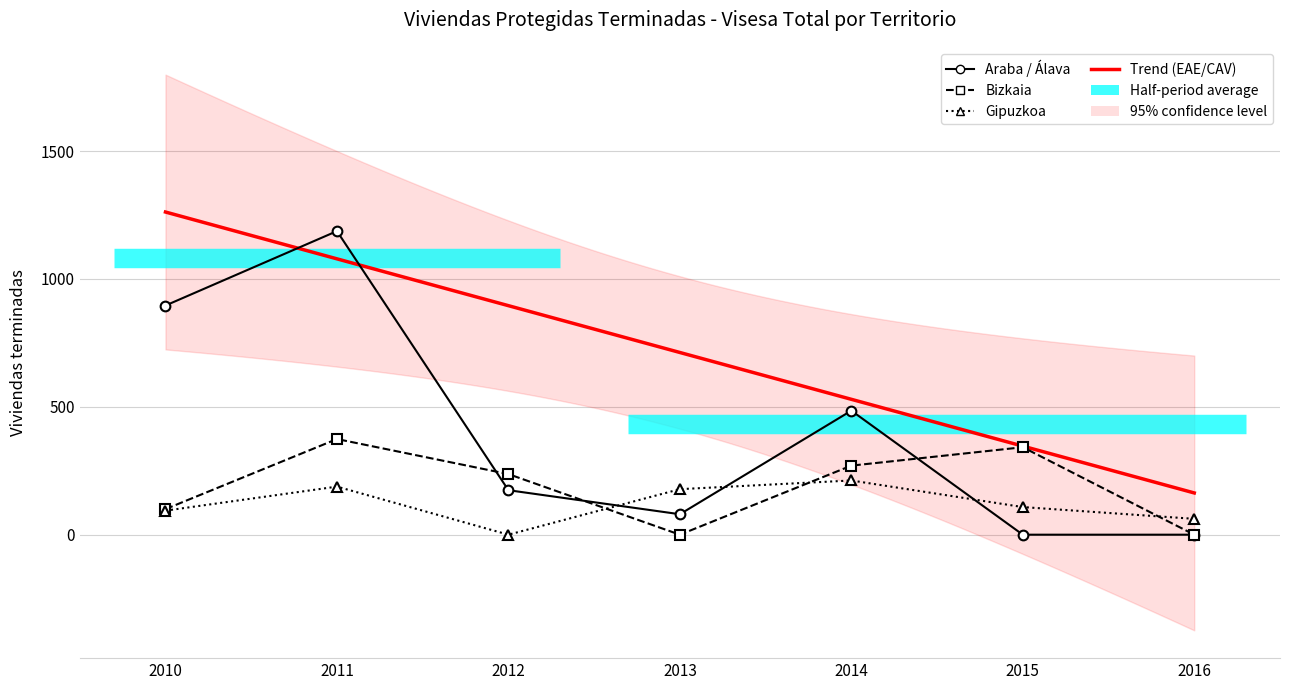

What is the value of the Gipuzkoa point at the 5th from the left?

212